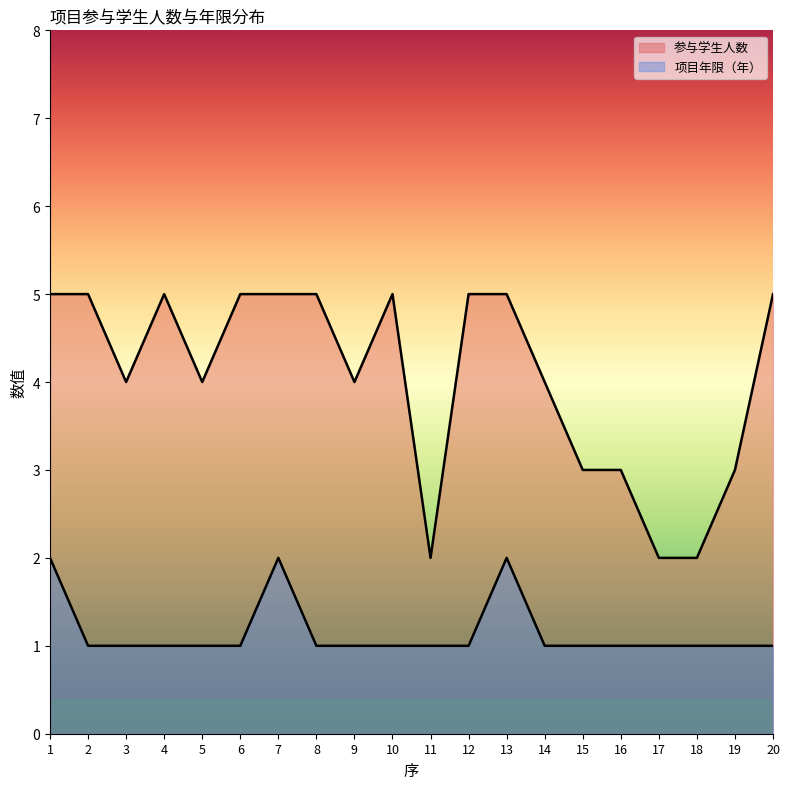

Rank the series by their average value, from lowest to highest.

项目年限（年）, 参与学生人数